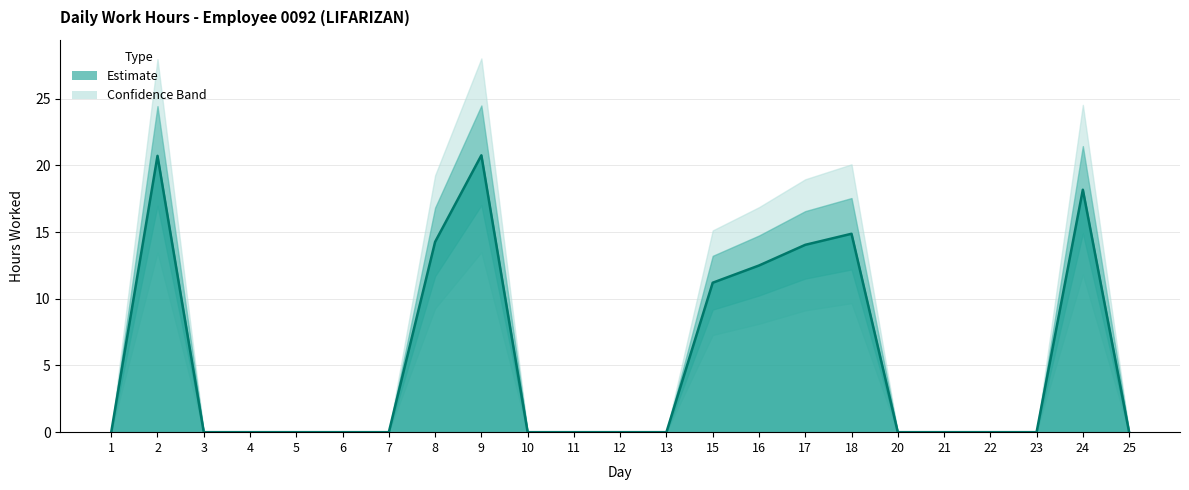

Rank the categories by value from lowest to highest.

1, 3, 4, 5, 6, 7, 10, 11, 12, 13, 20, 21, 22, 23, 25, 15, 16, 17, 8, 18, 24, 2, 9